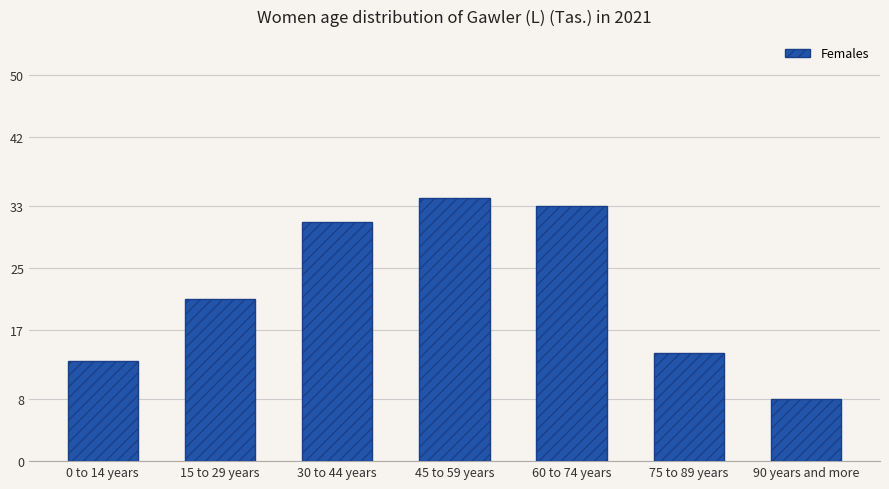

What is the sum of all values?

154